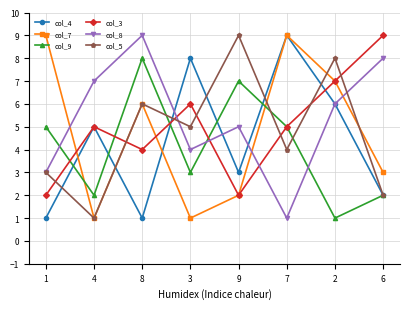

What is the difference between the second highest and minimum values in the col_5 series?

7